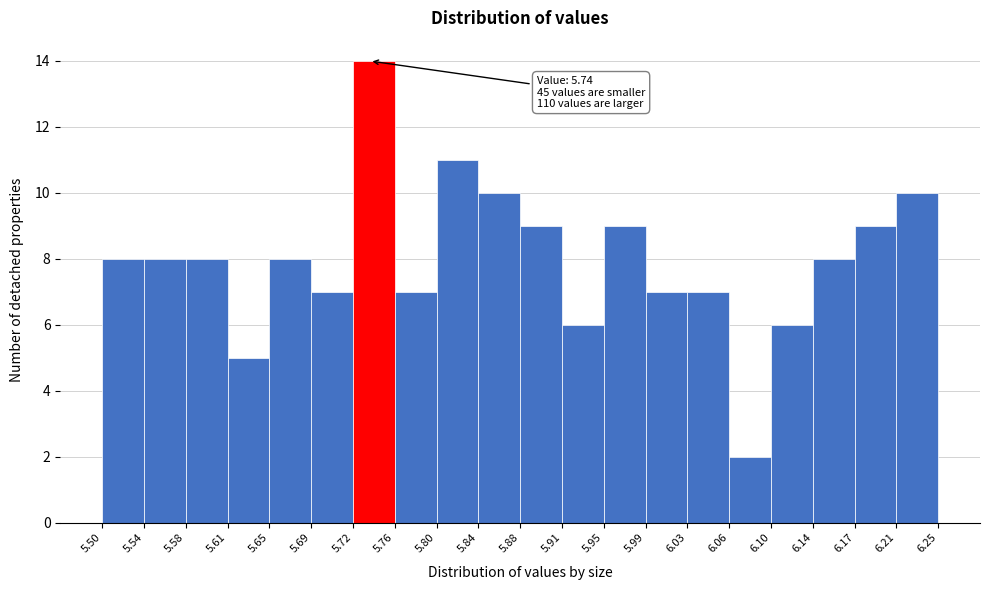

Which range on the x-axis has the tallest bar?

5.72 to 5.76